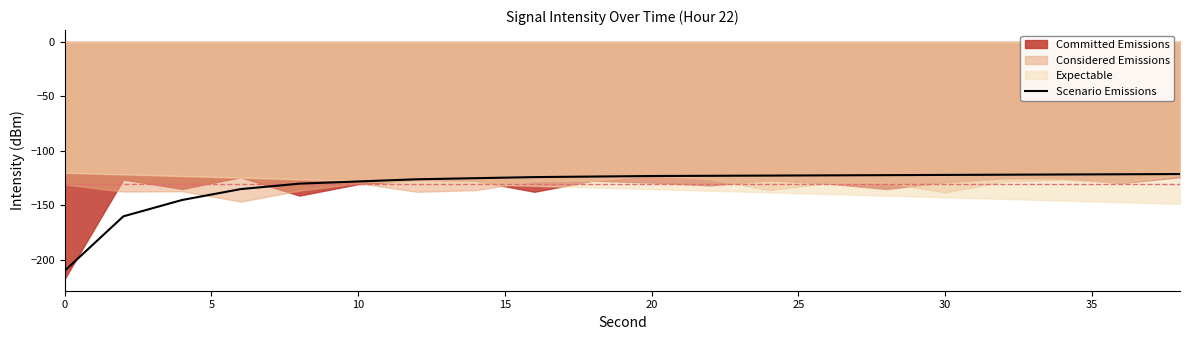

What is the greatest value displayed?

-121.2